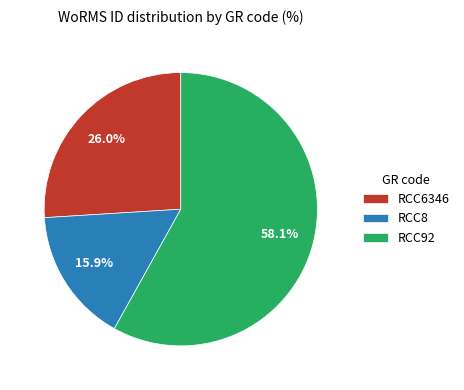

How many segments does this pie chart have?

3